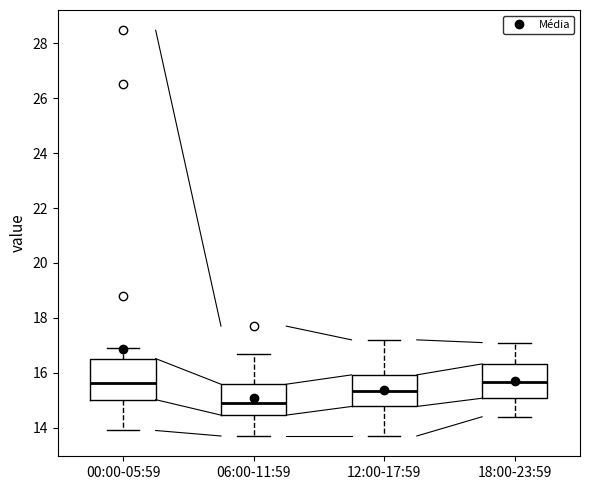

Where does the median line of the box for 12:00-17:59 sit on the y-axis? The values are not printed on the chart, so give them approximately, as read against the axis.

15.4